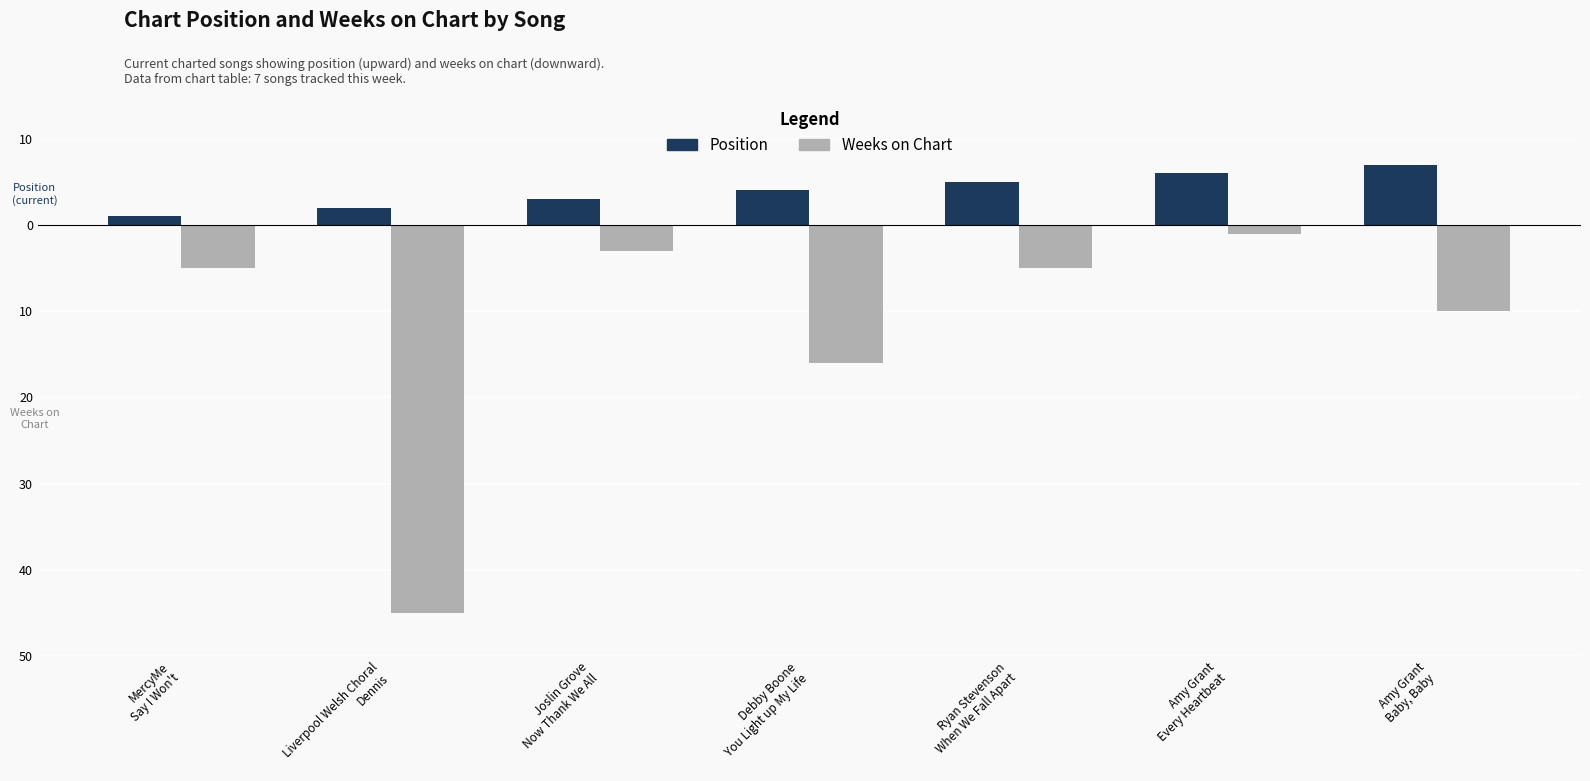

The Position series shows 7 at Amy Grant
Baby, Baby. True or false?

True